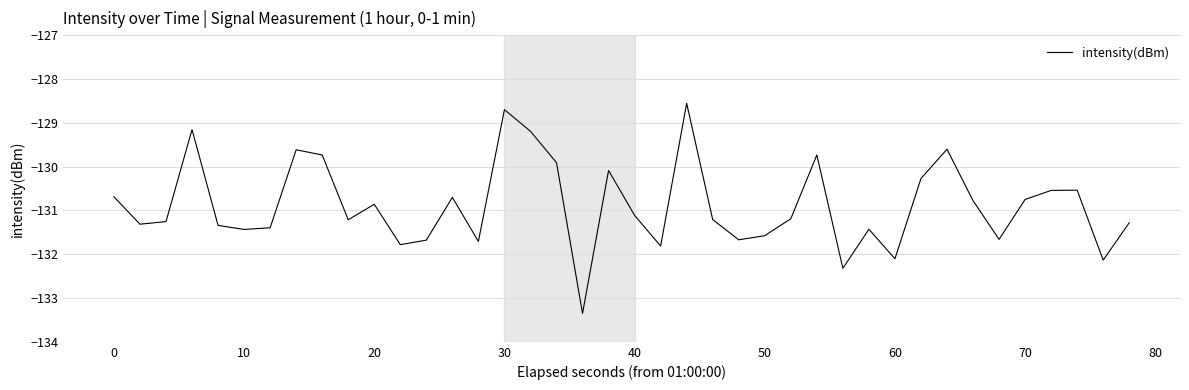

What is the minimum value shown in the chart?

-133.4